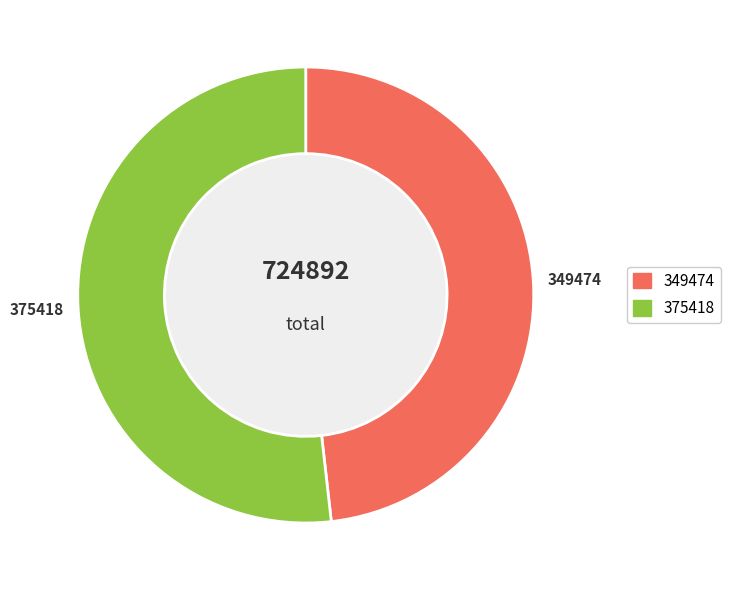

Does any single category account for the majority?

Yes